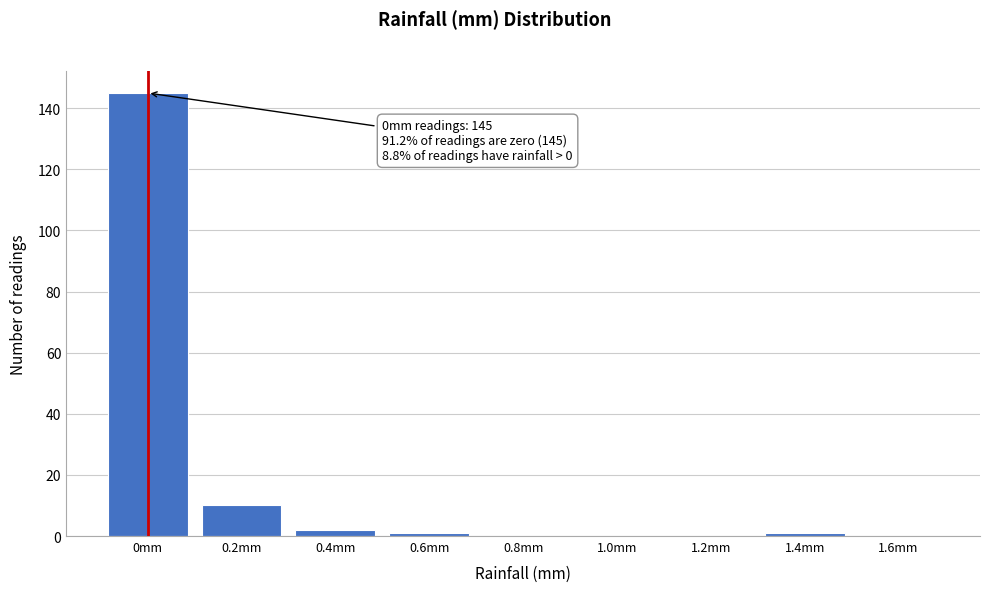

Reading left to right, transcribe all the data shown in this chart.

0mm=145	0.2mm=10	0.4mm=2	0.6mm=1	0.8mm=0	1.0mm=0	1.2mm=0	1.4mm=1	1.6mm=0